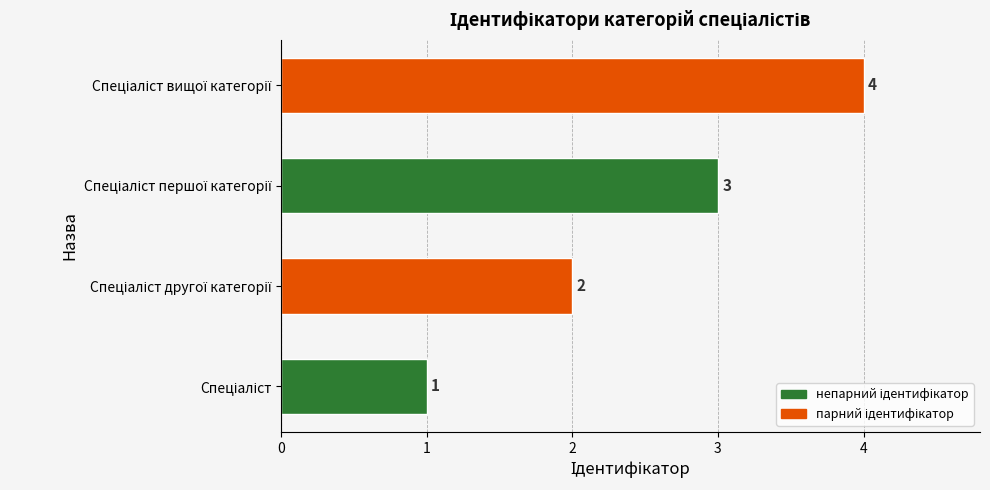

What is the sum of all values?

10